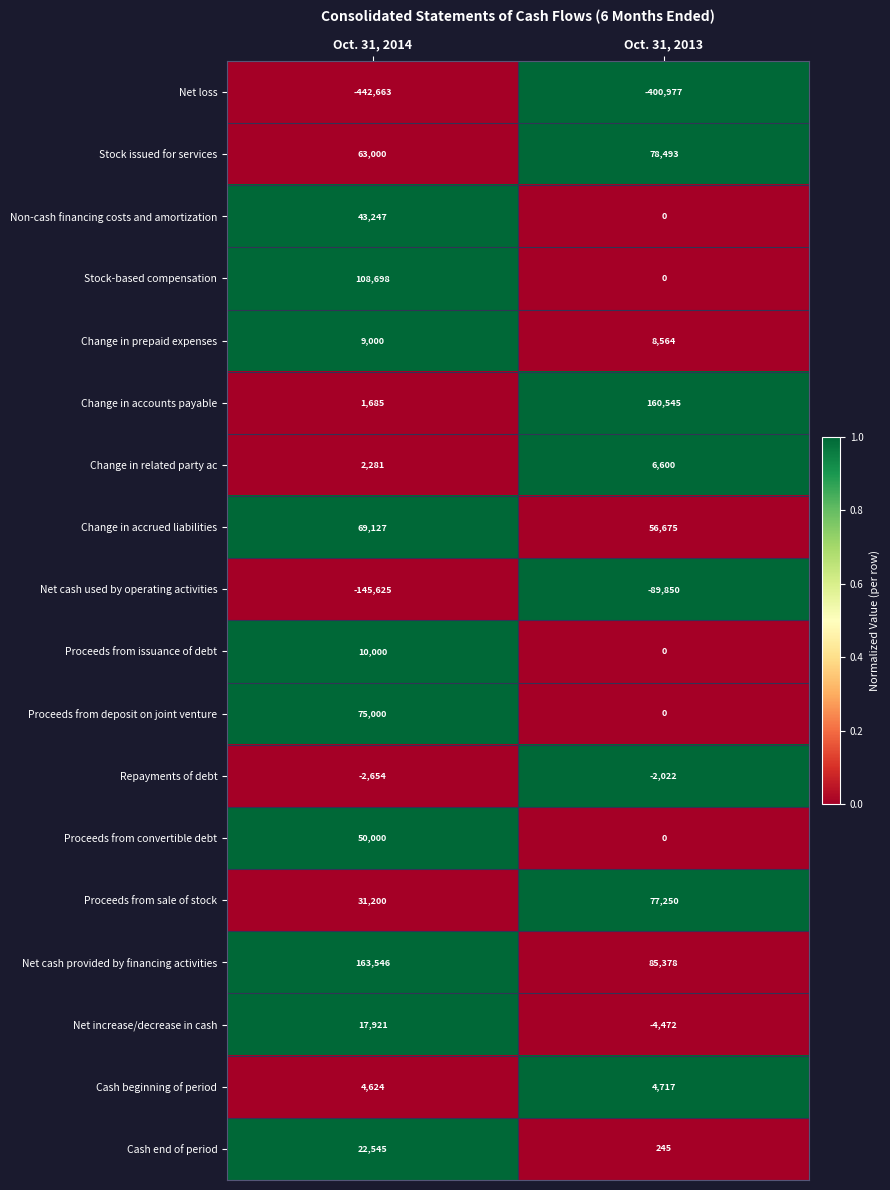

At which label is Net loss closest to -421820?

Oct. 31, 2014